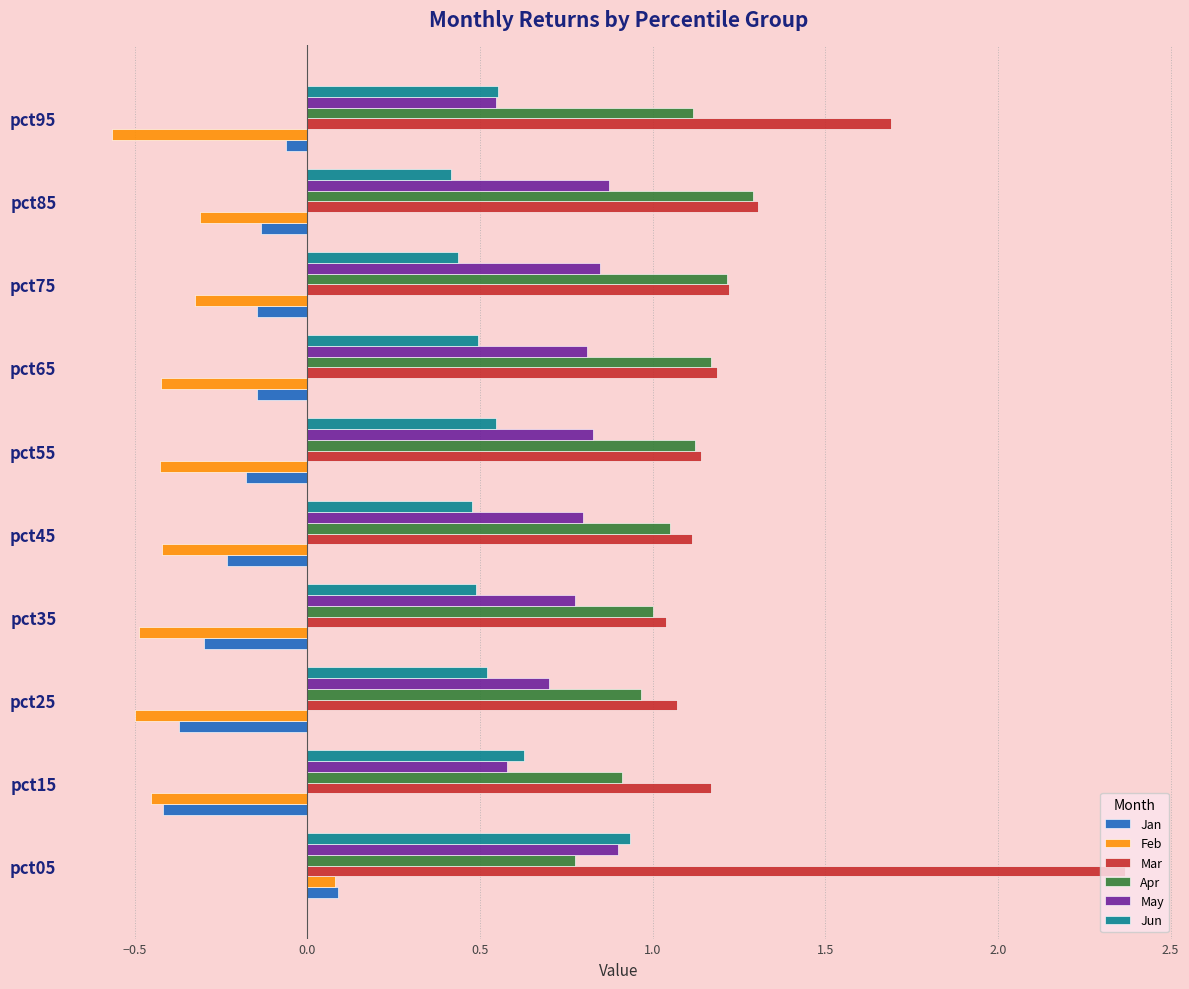

At which label does Feb reach its minimum?

pct95